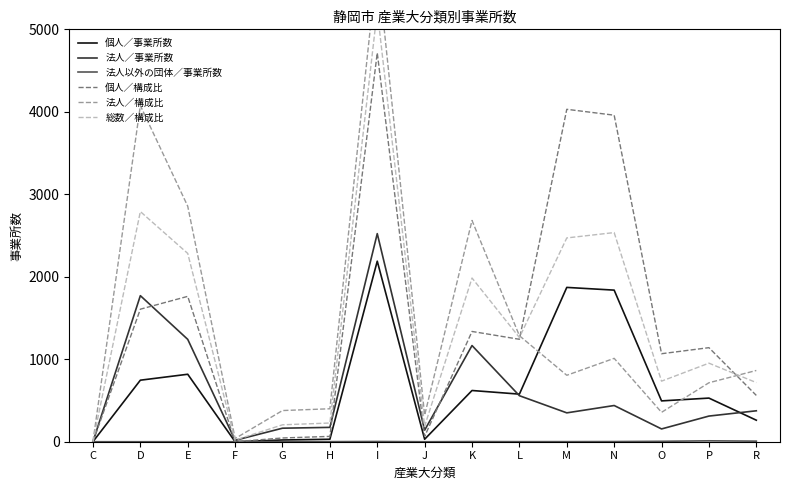

At which category is the sum across all series the highest?

I